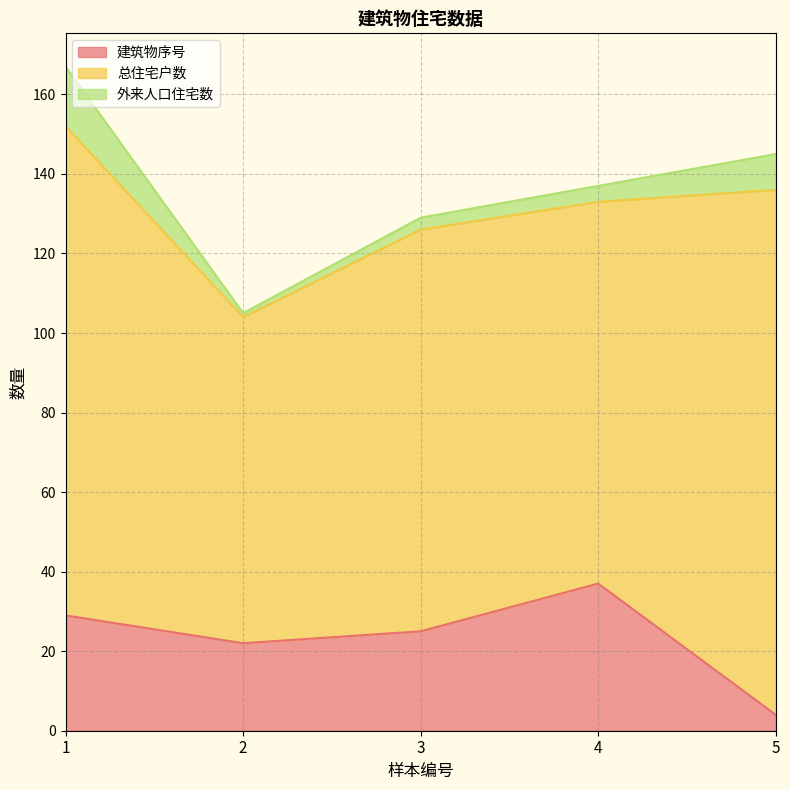

Is it true that 外来人口住宅数 equals 12 at 5?

False